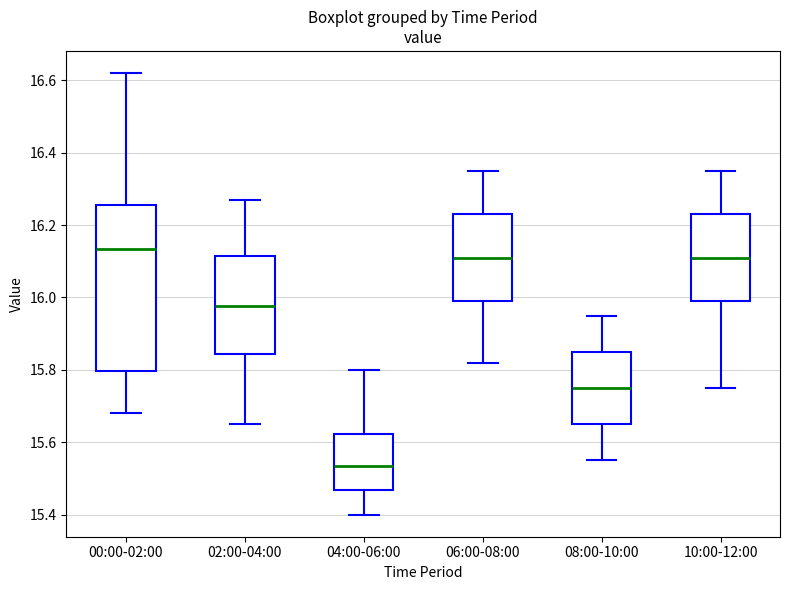

Which box's median line is the lowest?

04:00-06:00